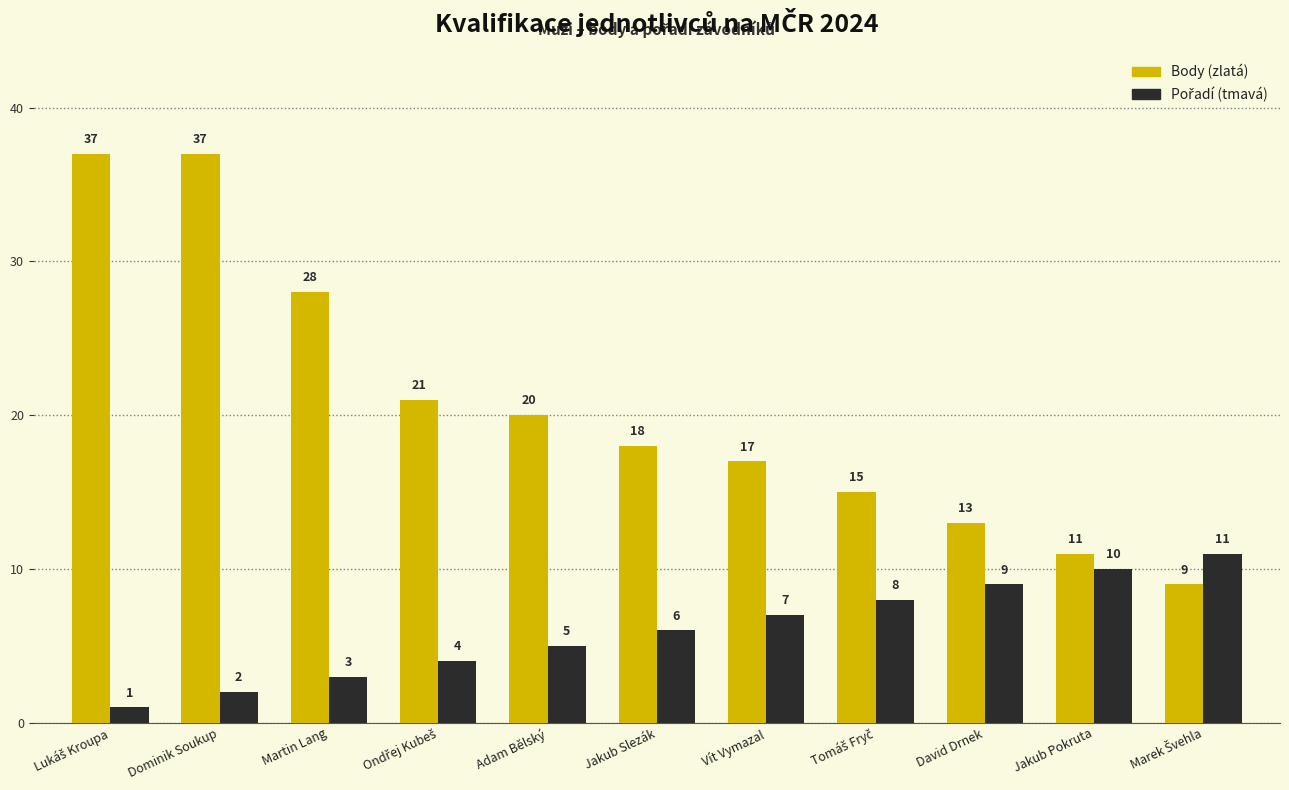

What is the spread (max minus min) of values at Martin Lang?

25